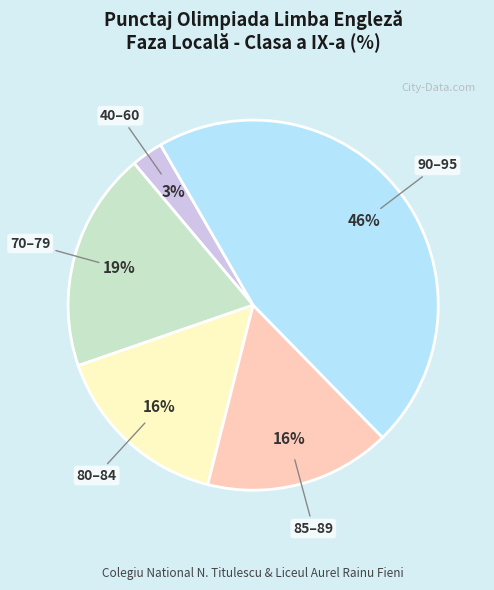

Is there a majority slice in this chart?

No